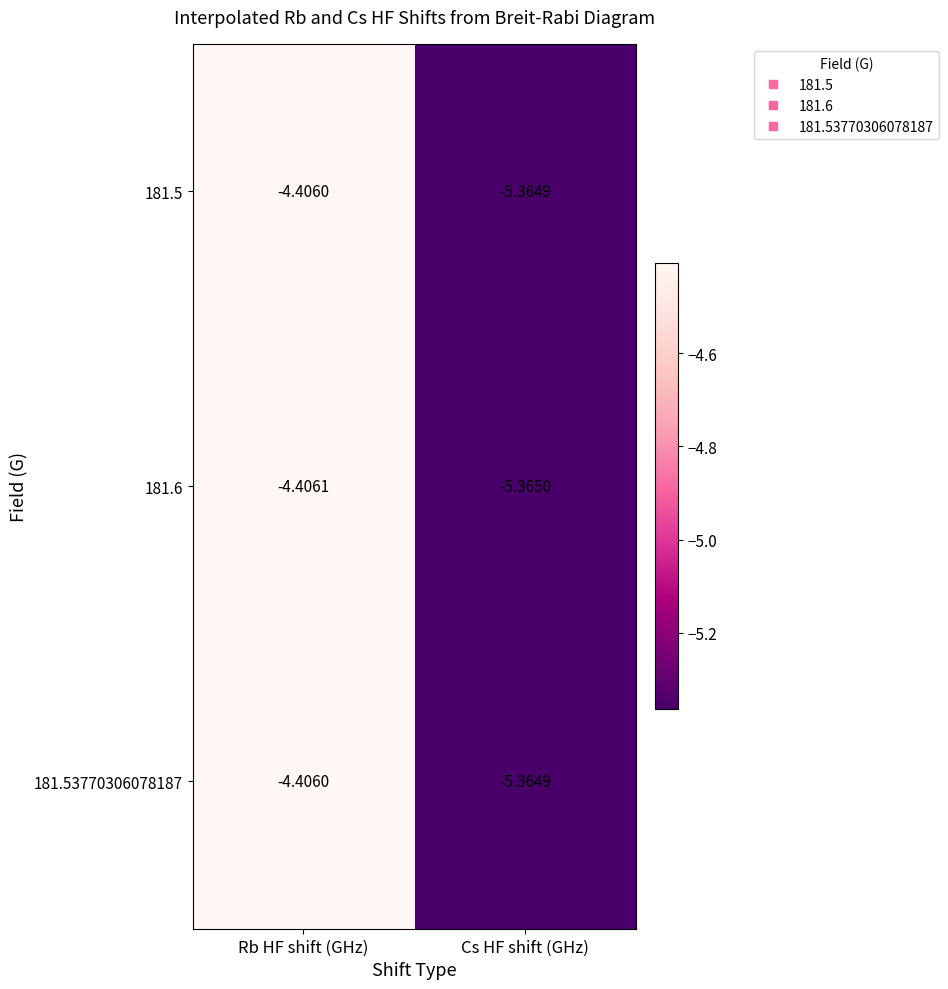

At which category is the sum across all series the highest?

Rb HF shift (GHz)